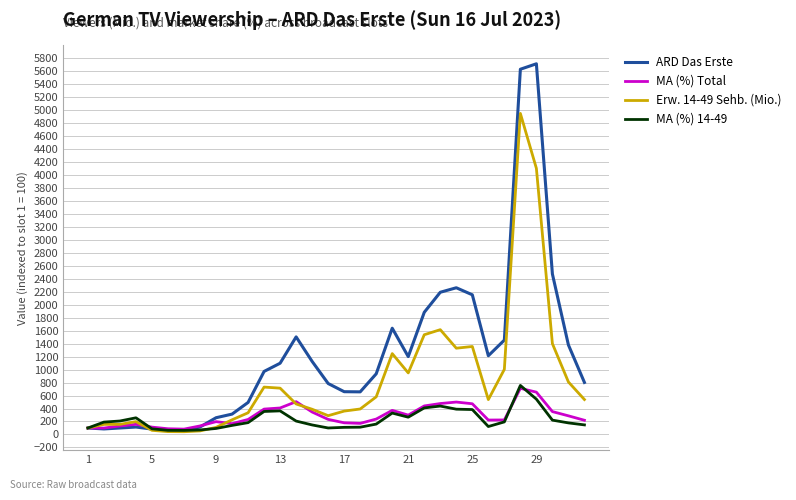

Which series has the widest spread of values?

ARD Das Erste